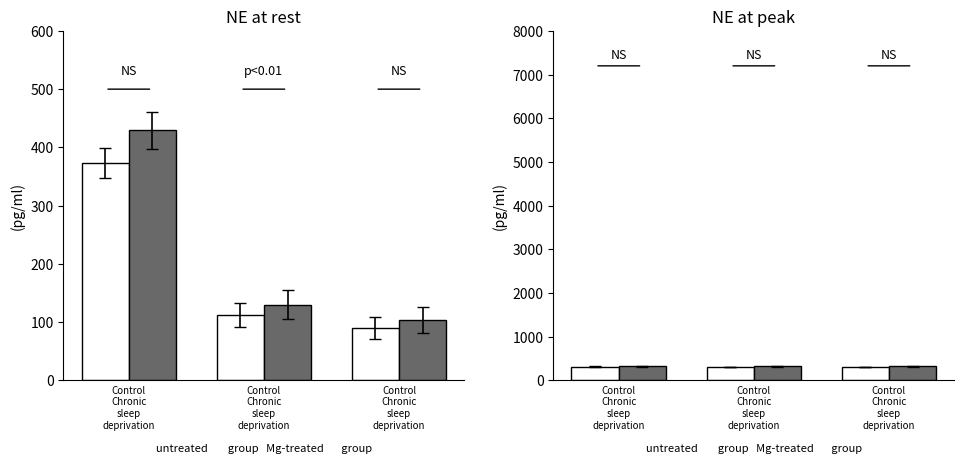

At which category is the sum across all series the highest?

Control
Chronic
sleep
deprivation